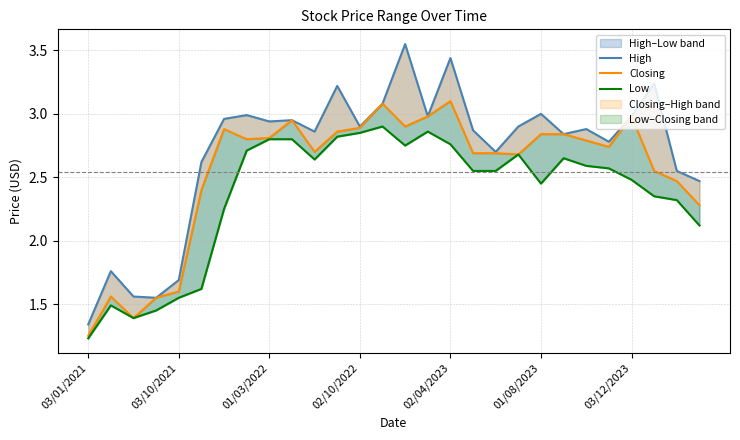

Is the value of Low at 16 greater than the value of High at 18?

Yes